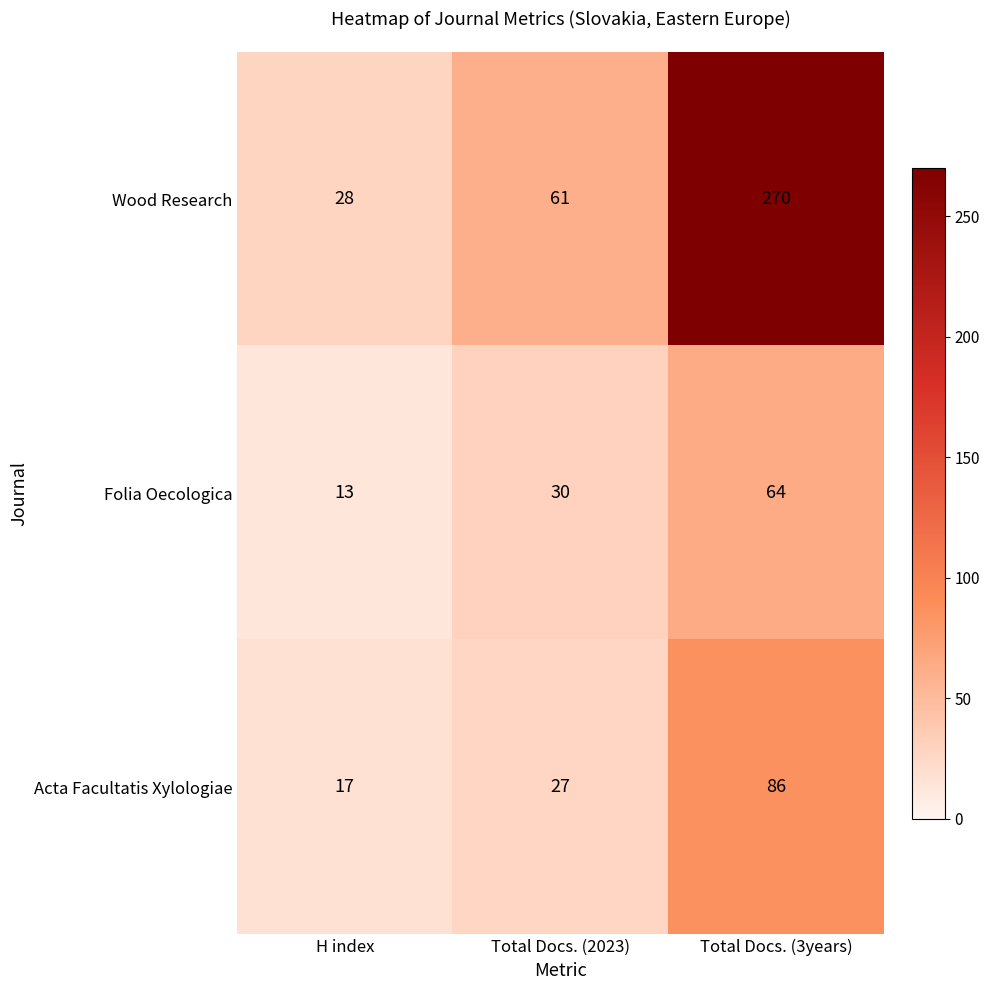

At how many categories does at least one series exceed 255?

1